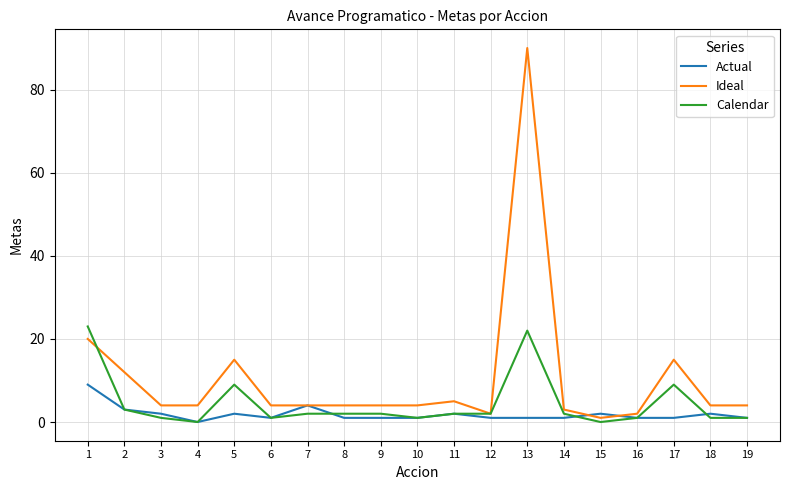

The value of Actual at 18 is 2. True or false?

True